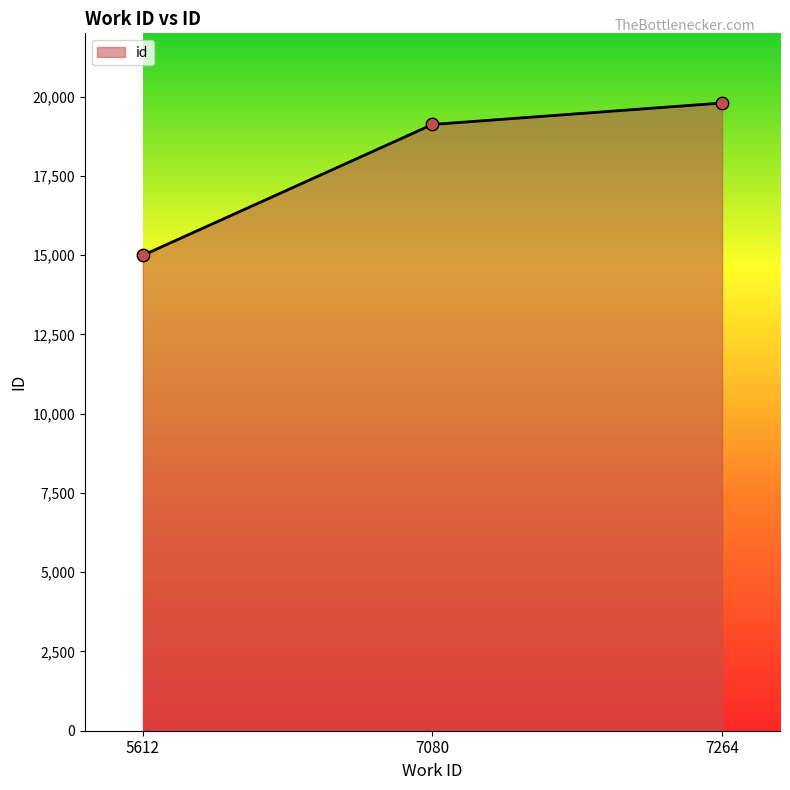

Approximately how many times larger is the value at 5612 compared to 7264?

0.8